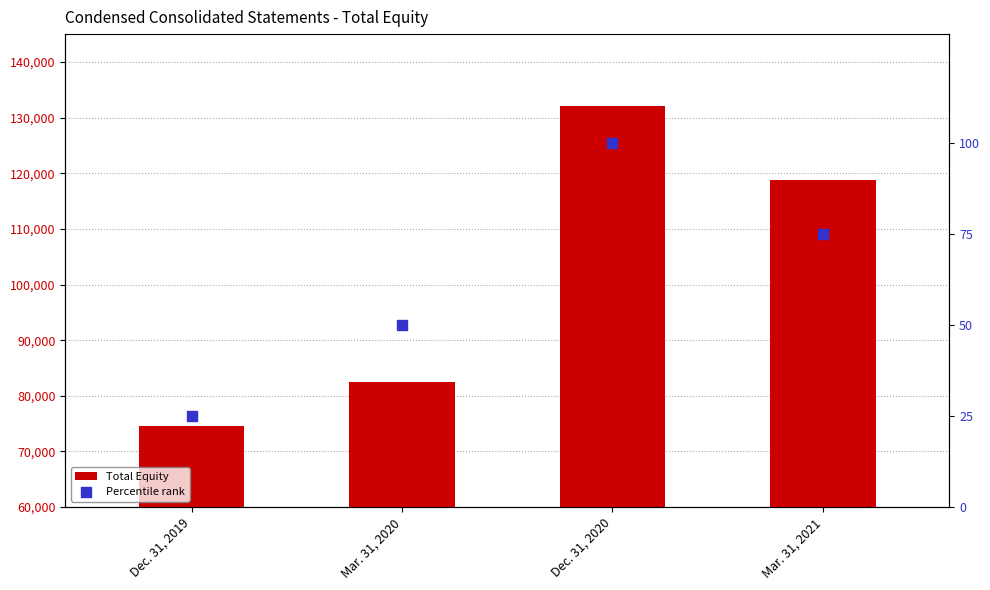

Which series has the largest total across all categories?

Total Equity